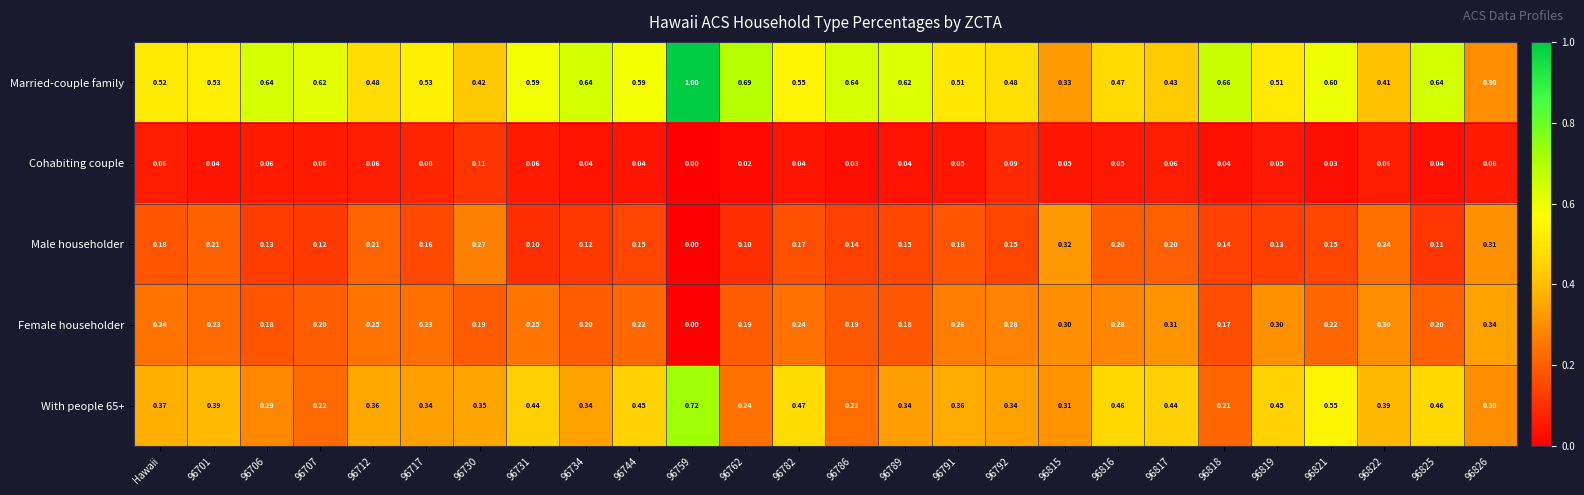

Is the value of Female householder at 96789 greater than the value of Male householder at 96782?

Yes